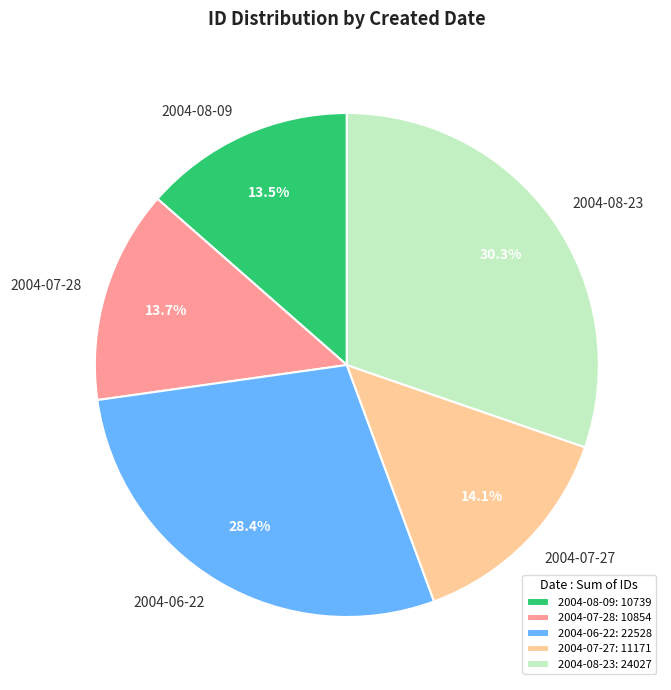

True or false: 2004-07-28 accounts for 2% of the total.

False